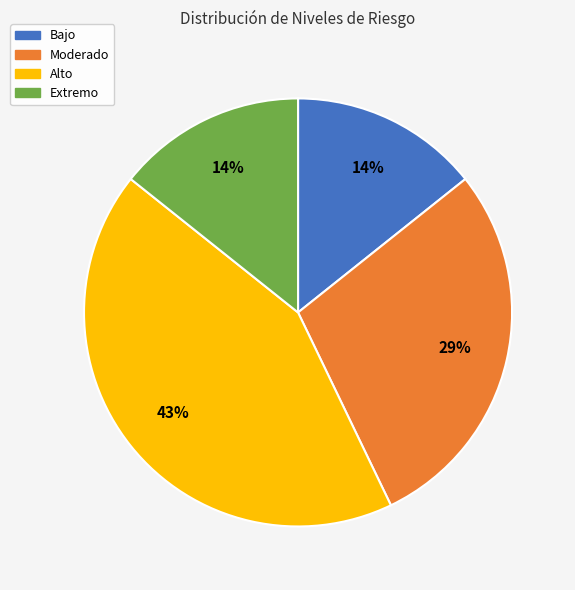

To the nearest percent, what is the difference between the largest and smallest slice percentages?

29%